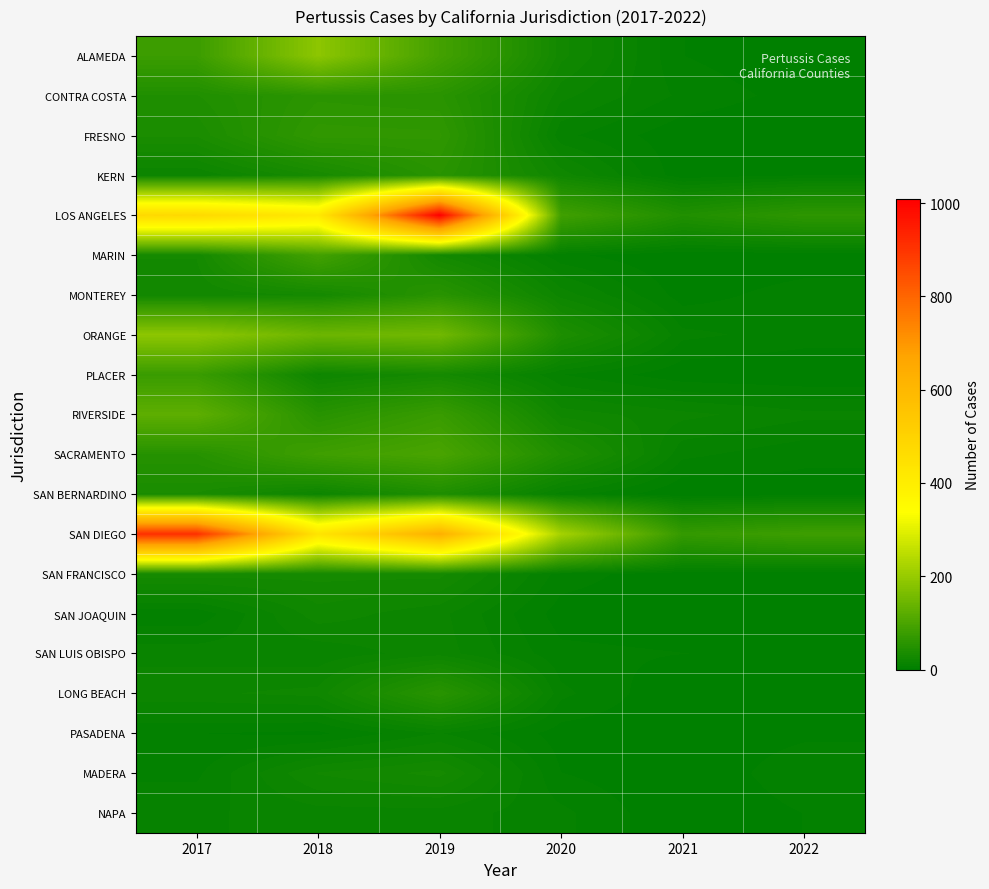

List the series in order of their peak value, lowest first.

PASADENA, NAPA, SAN LUIS OBISPO, SAN JOAQUIN, MADERA, SAN FRANCISCO, SAN BERNARDINO, KERN, MONTEREY, LONG BEACH, CONTRA COSTA, FRESNO, PLACER, MARIN, SACRAMENTO, RIVERSIDE, ALAMEDA, ORANGE, SAN DIEGO, LOS ANGELES